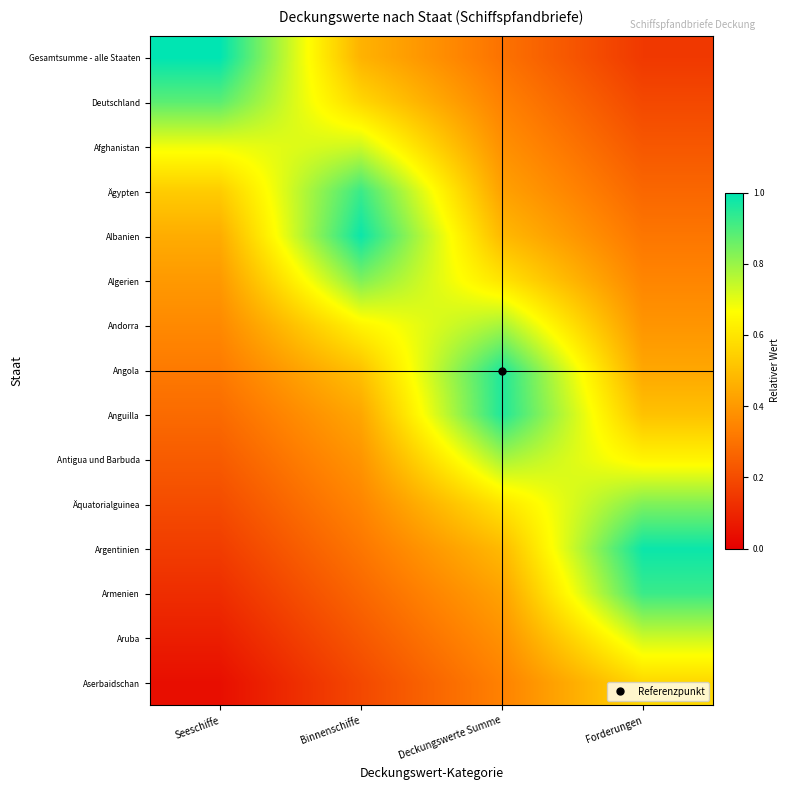

At how many categories does at least one series exceed 0?

4